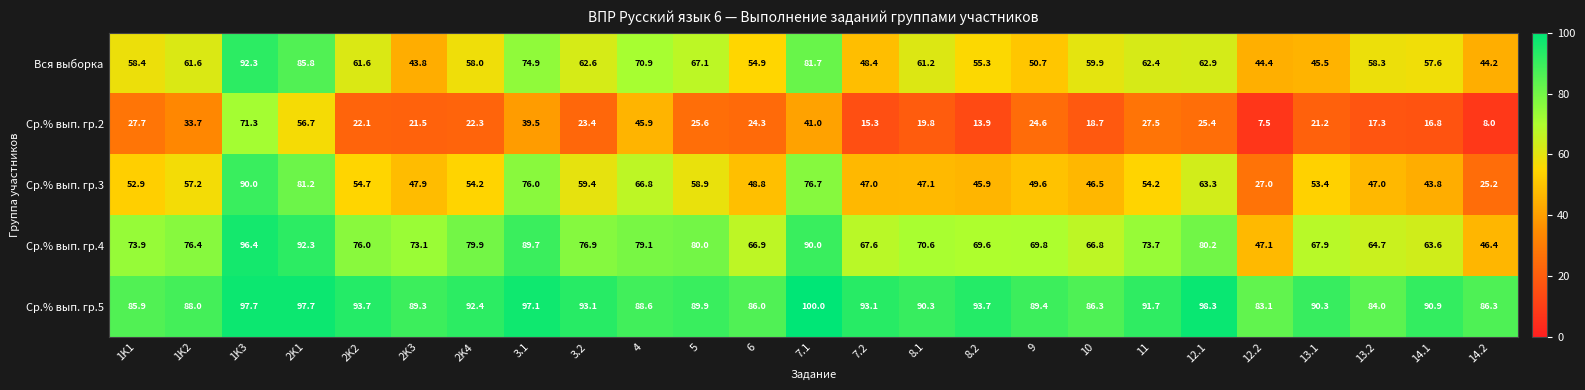

The Вся выборка series shows 66.2 at 14.2. True or false?

False